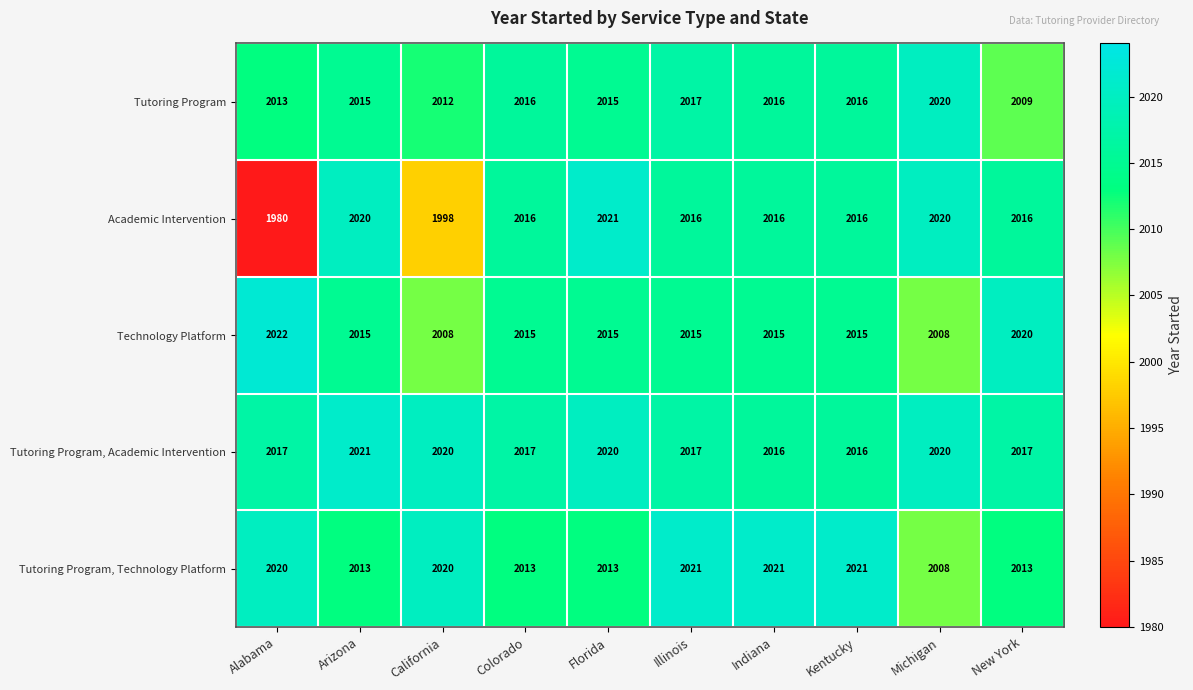

Where does the Academic Intervention series first go above 2016?

Arizona